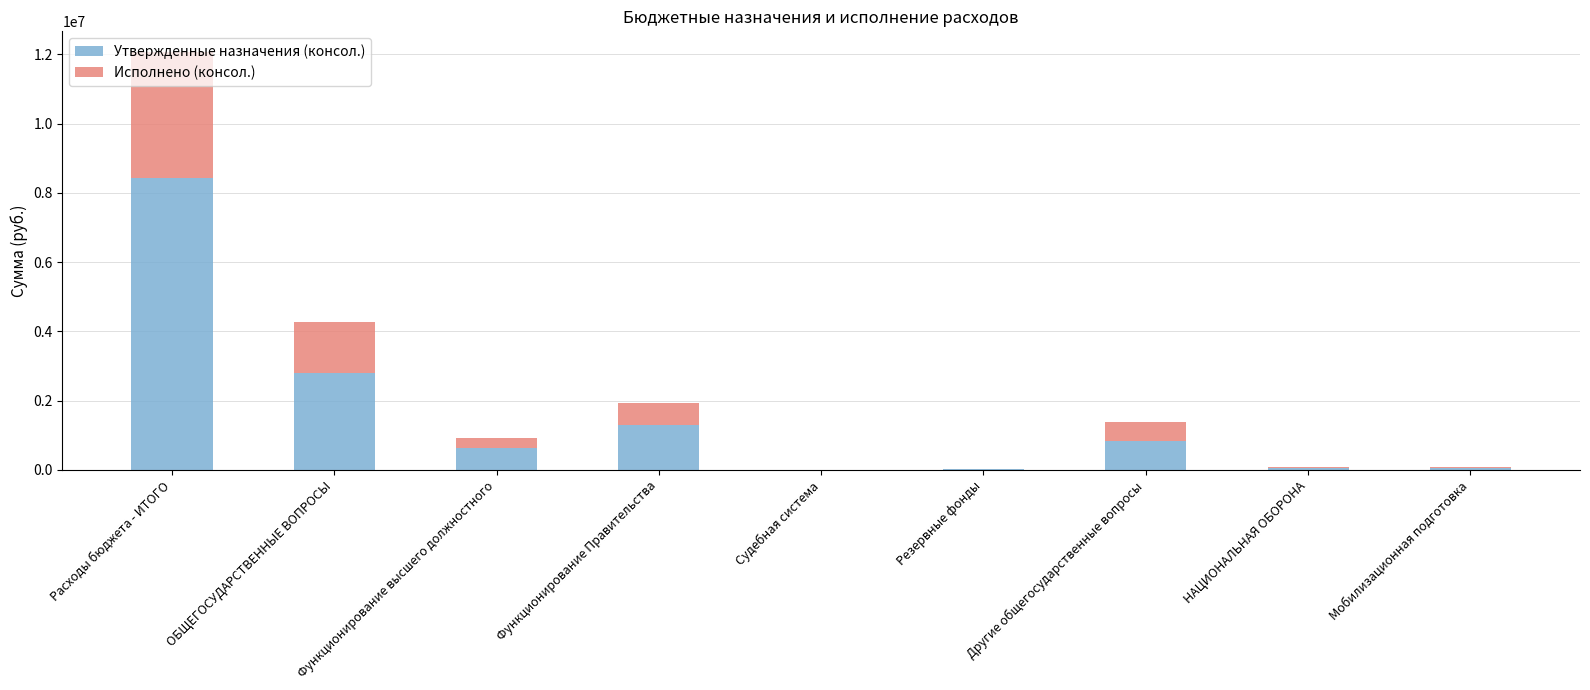

The value of Утвержденные назначения (консол.) at Функционирование Правительства is 1296958.0. True or false?

True